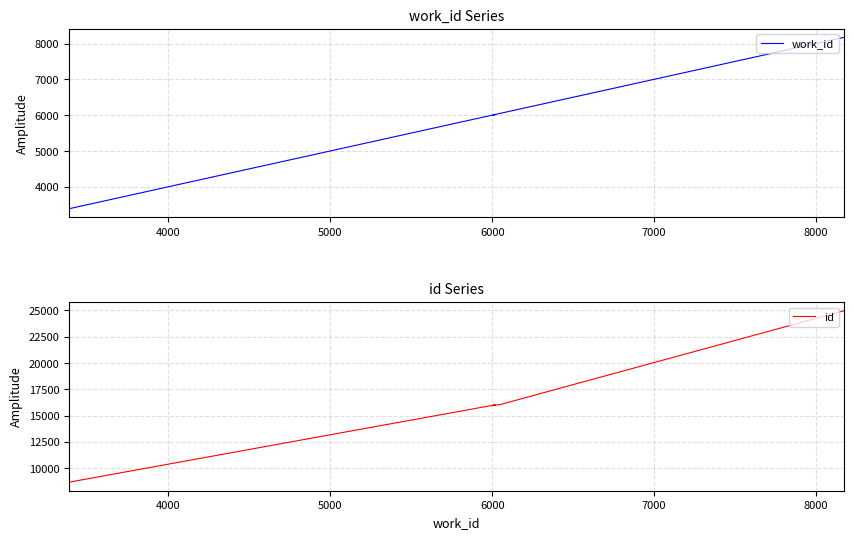

Is the value of work_id at 8000 greater than the value of id at 8000?

No